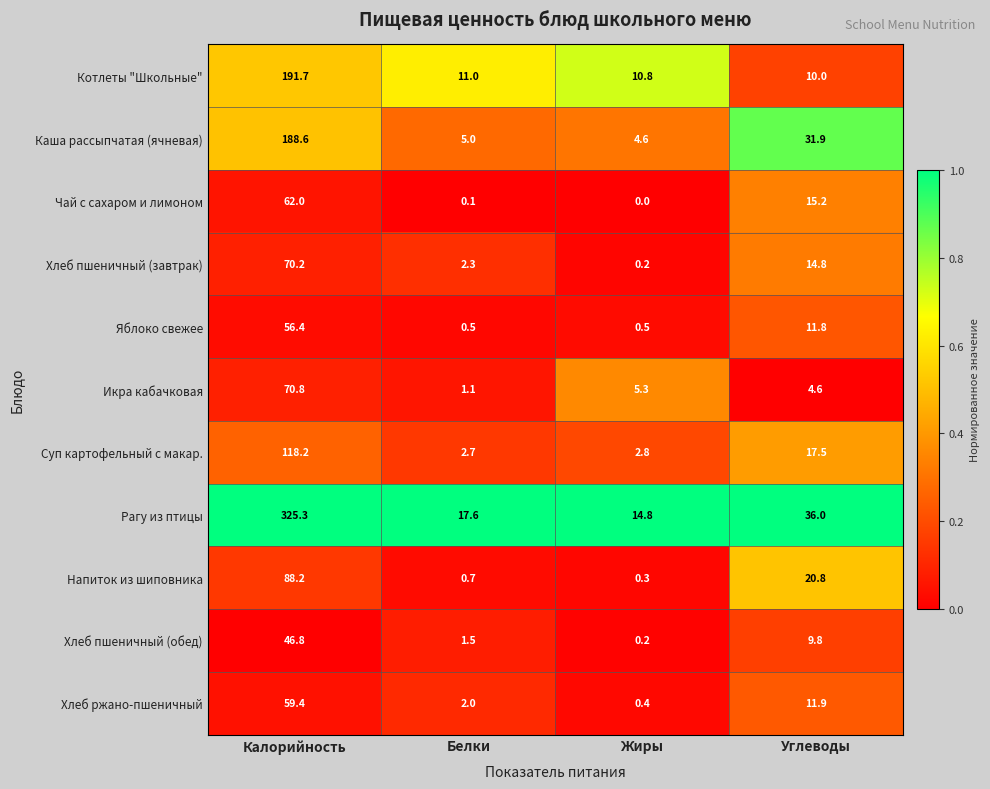

The Хлеб пшеничный (завтрак) series shows 6.1 at Углеводы. True or false?

False